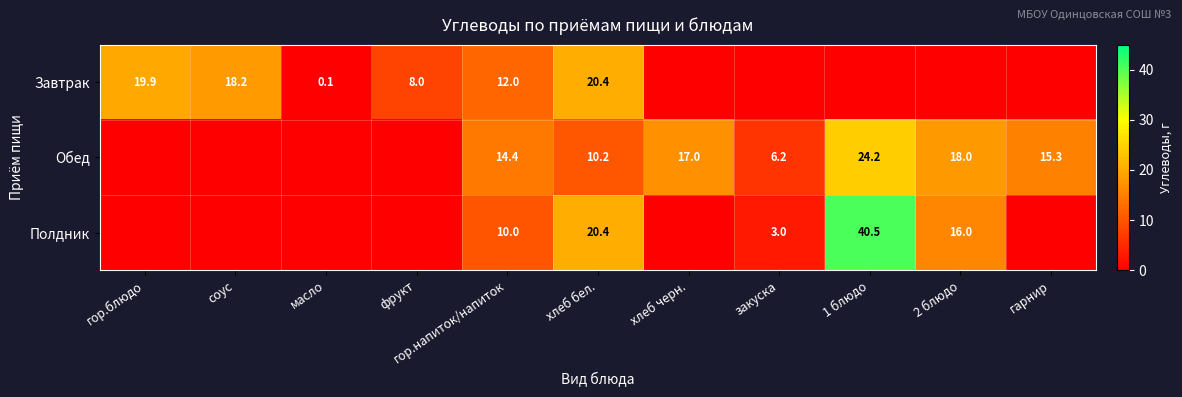

What is the total value across all series at хлеб бел.?

51.0